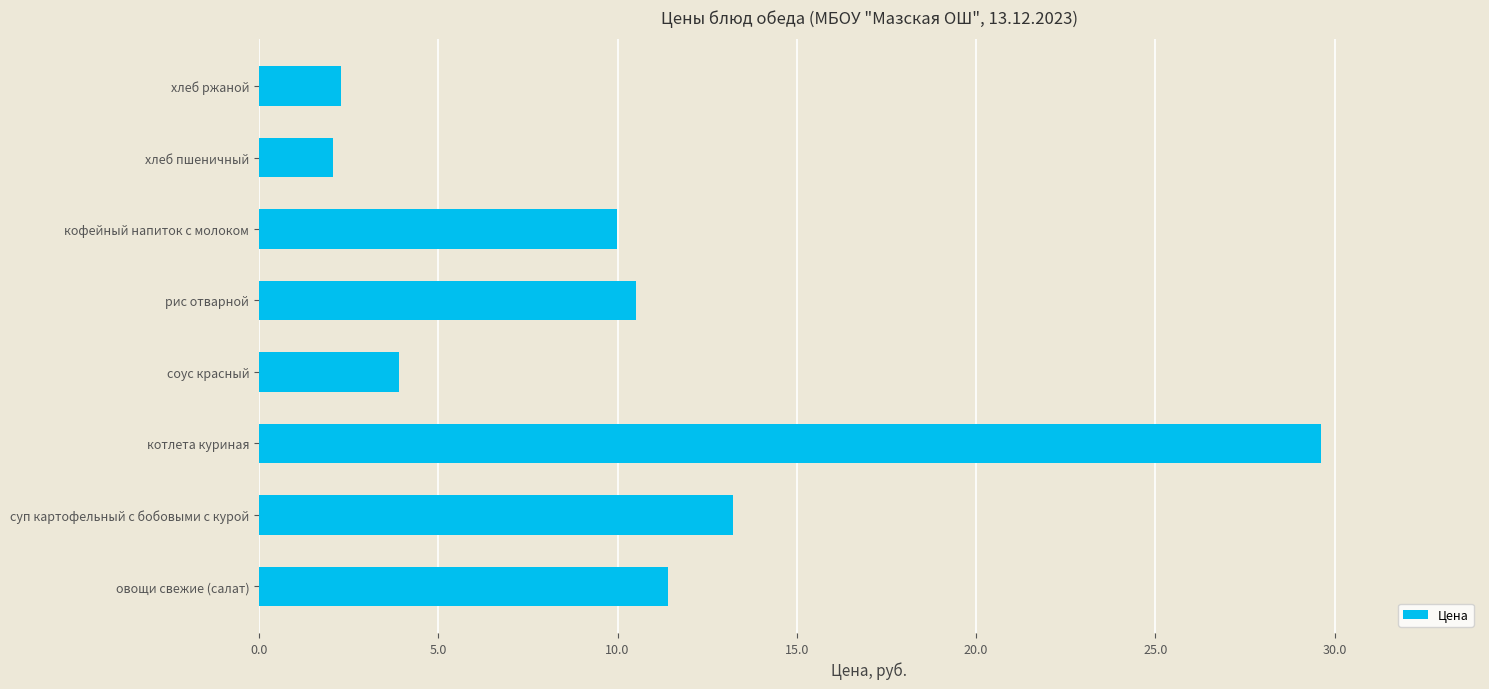

Between хлеб пшеничный and овощи свежие (салат), which is larger?

овощи свежие (салат)